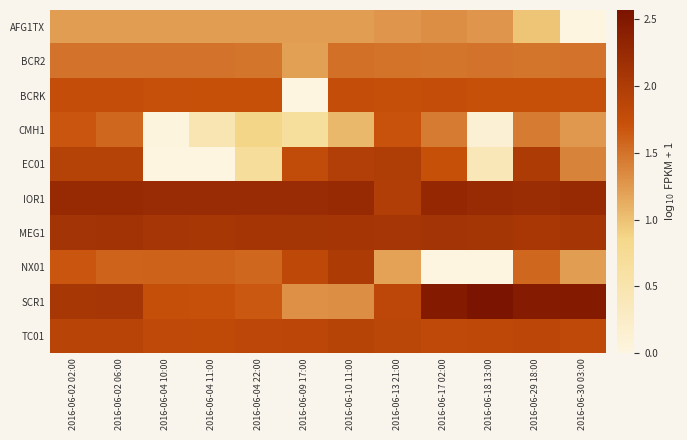

Reading left to right, extract all data points from this chart.

AFG1TX: 2016-06-02 02:00=1.2	2016-06-02 06:00=1.2	2016-06-04 10:00=1.2	2016-06-04 11:00=1.2	2016-06-04 22:00=1.2	2016-06-09 17:00=1.2	2016-06-10 11:00=1.2	2016-06-13 21:00=1.3	2016-06-17 02:00=1.3	2016-06-18 13:00=1.3	2016-06-29 18:00=1.0	2016-06-30 03:00=0.0
BCR2: 2016-06-02 02:00=1.5	2016-06-02 06:00=1.5	2016-06-04 10:00=1.5	2016-06-04 11:00=1.5	2016-06-04 22:00=1.5	2016-06-09 17:00=1.2	2016-06-10 11:00=1.5	2016-06-13 21:00=1.5	2016-06-17 02:00=1.5	2016-06-18 13:00=1.5	2016-06-29 18:00=1.5	2016-06-30 03:00=1.5
BCRK: 2016-06-02 02:00=1.8	2016-06-02 06:00=1.8	2016-06-04 10:00=1.7	2016-06-04 11:00=1.7	2016-06-04 22:00=1.7	2016-06-09 17:00=0.0	2016-06-10 11:00=1.7	2016-06-13 21:00=1.7	2016-06-17 02:00=1.8	2016-06-18 13:00=1.7	2016-06-29 18:00=1.7	2016-06-30 03:00=1.7
CMH1: 2016-06-02 02:00=1.7	2016-06-02 06:00=1.6	2016-06-04 10:00=0.0	2016-06-04 11:00=0.5	2016-06-04 22:00=0.9	2016-06-09 17:00=0.7	2016-06-10 11:00=1.1	2016-06-13 21:00=1.7	2016-06-17 02:00=1.4	2016-06-18 13:00=0.1	2016-06-29 18:00=1.4	2016-06-30 03:00=1.3
EC01: 2016-06-02 02:00=1.9	2016-06-02 06:00=1.9	2016-06-04 10:00=0.0	2016-06-04 11:00=0.0	2016-06-04 22:00=0.7	2016-06-09 17:00=1.8	2016-06-10 11:00=2.0	2016-06-13 21:00=2.0	2016-06-17 02:00=1.7	2016-06-18 13:00=0.4	2016-06-29 18:00=2.0	2016-06-30 03:00=1.4
IOR1: 2016-06-02 02:00=2.3	2016-06-02 06:00=2.3	2016-06-04 10:00=2.2	2016-06-04 11:00=2.2	2016-06-04 22:00=2.2	2016-06-09 17:00=2.2	2016-06-10 11:00=2.2	2016-06-13 21:00=2.0	2016-06-17 02:00=2.3	2016-06-18 13:00=2.2	2016-06-29 18:00=2.2	2016-06-30 03:00=2.3
MEG1: 2016-06-02 02:00=2.1	2016-06-02 06:00=2.1	2016-06-04 10:00=2.1	2016-06-04 11:00=2.1	2016-06-04 22:00=2.1	2016-06-09 17:00=2.1	2016-06-10 11:00=2.1	2016-06-13 21:00=2.1	2016-06-17 02:00=2.1	2016-06-18 13:00=2.1	2016-06-29 18:00=2.1	2016-06-30 03:00=2.1
NX01: 2016-06-02 02:00=1.7	2016-06-02 06:00=1.6	2016-06-04 10:00=1.6	2016-06-04 11:00=1.6	2016-06-04 22:00=1.6	2016-06-09 17:00=1.8	2016-06-10 11:00=2.0	2016-06-13 21:00=1.2	2016-06-17 02:00=0.0	2016-06-18 13:00=0.0	2016-06-29 18:00=1.6	2016-06-30 03:00=1.2
SCR1: 2016-06-02 02:00=2.1	2016-06-02 06:00=2.1	2016-06-04 10:00=1.7	2016-06-04 11:00=1.7	2016-06-04 22:00=1.7	2016-06-09 17:00=1.3	2016-06-10 11:00=1.3	2016-06-13 21:00=1.8	2016-06-17 02:00=2.5	2016-06-18 13:00=2.6	2016-06-29 18:00=2.4	2016-06-30 03:00=2.5
TC01: 2016-06-02 02:00=1.9	2016-06-02 06:00=1.9	2016-06-04 10:00=1.8	2016-06-04 11:00=1.8	2016-06-04 22:00=1.8	2016-06-09 17:00=1.8	2016-06-10 11:00=1.9	2016-06-13 21:00=1.9	2016-06-17 02:00=1.8	2016-06-18 13:00=1.8	2016-06-29 18:00=1.9	2016-06-30 03:00=1.8